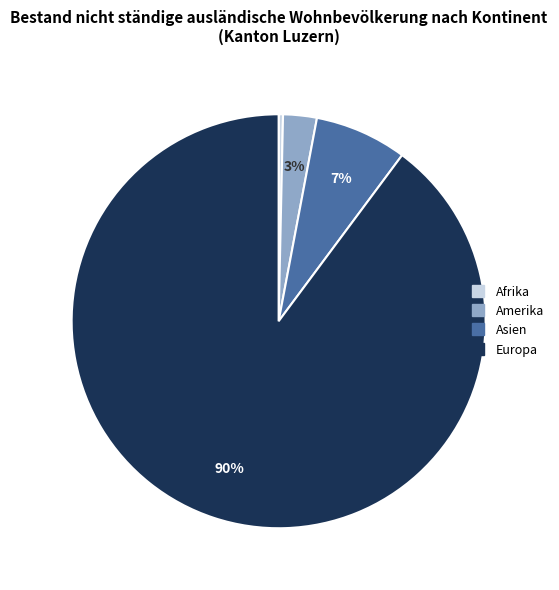

Does any single category account for the majority?

Yes